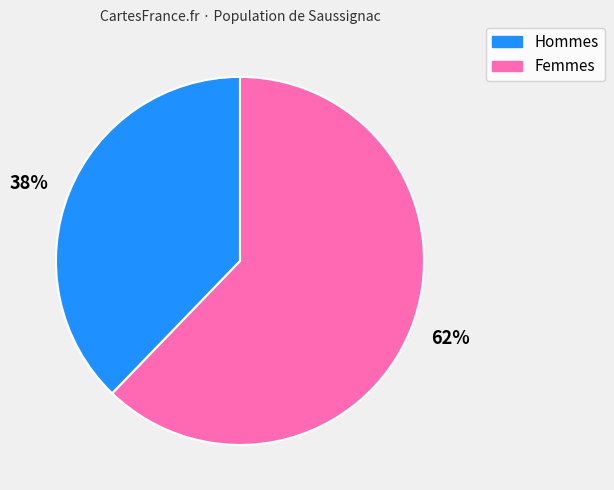

Which category has the smallest portion of the pie?

Femmes